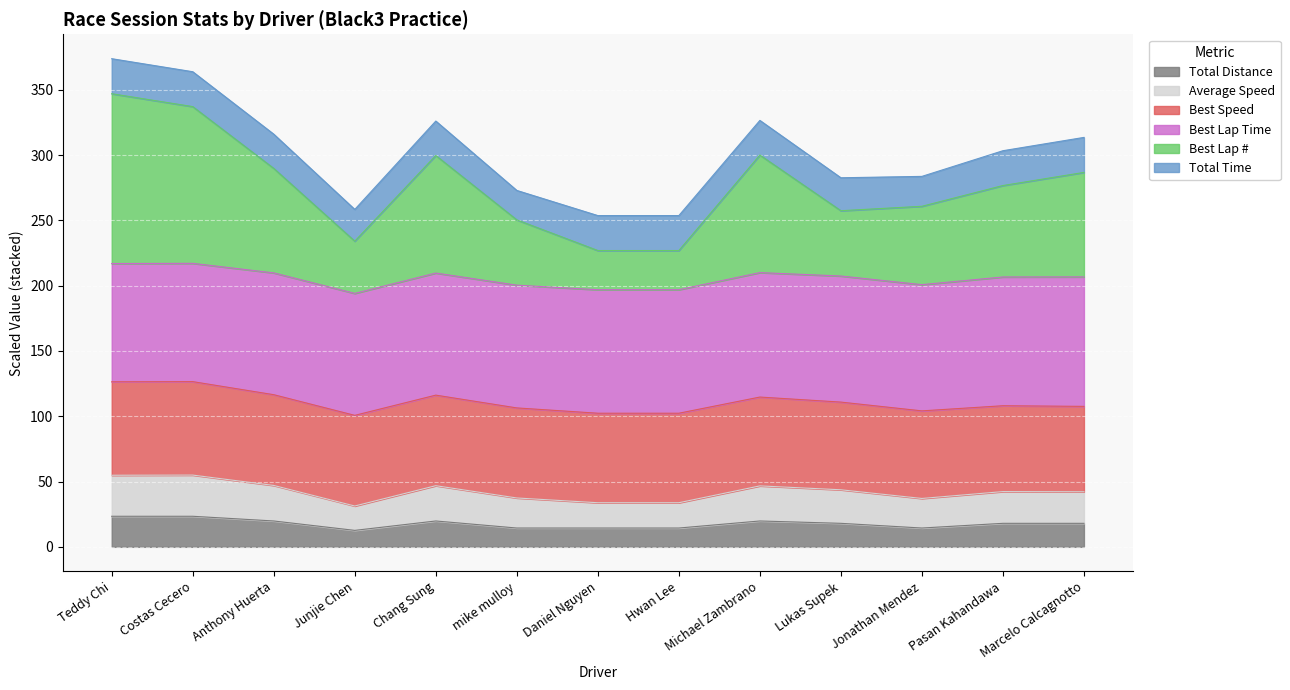

What is the average value of the Best Lap series?

276.4